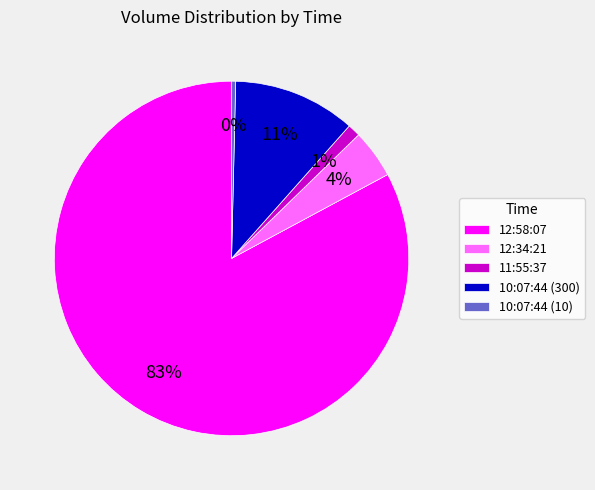

Do 10:07:44 (10) and 12:34:21 together represent more than half of the pie?

No